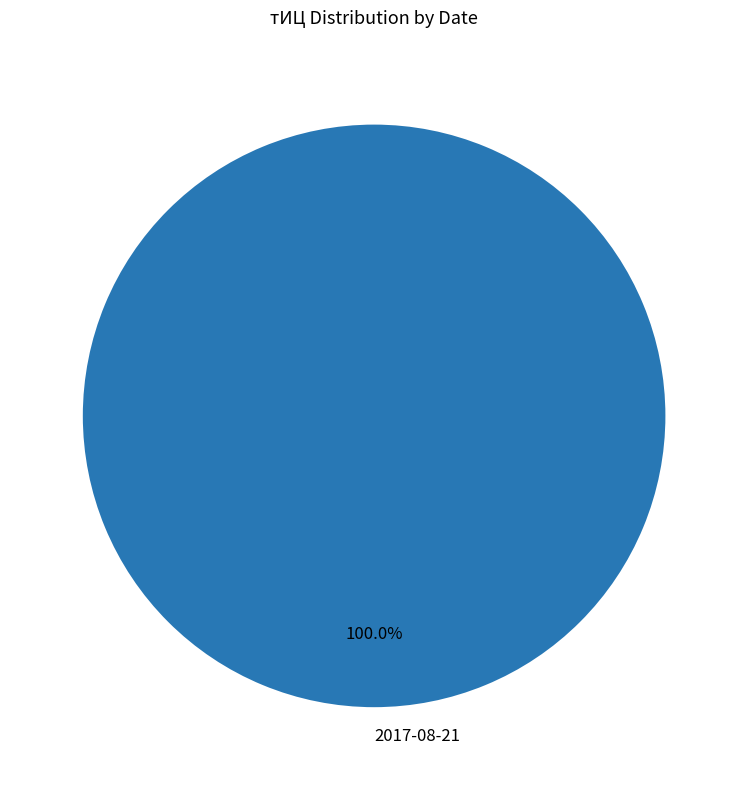

What is the majority slice?

2017-08-21